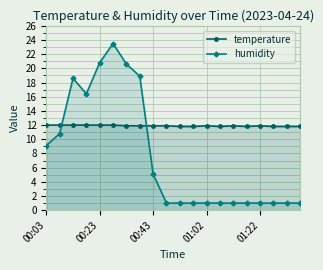

True or false: humidity and temperature intersect in this chart.

True